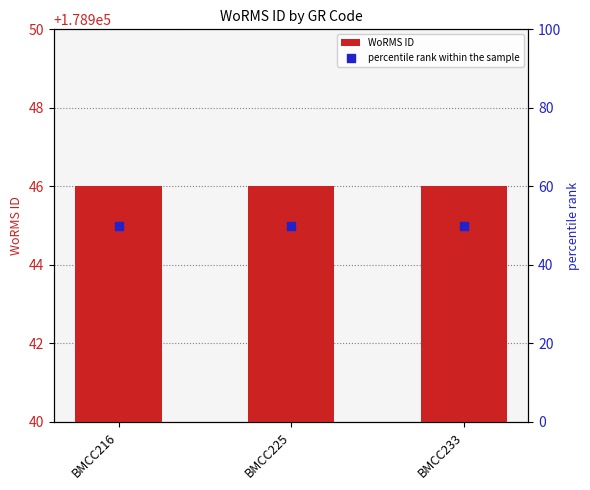

Which series contains the lowest Y value?

percentile rank within the sample